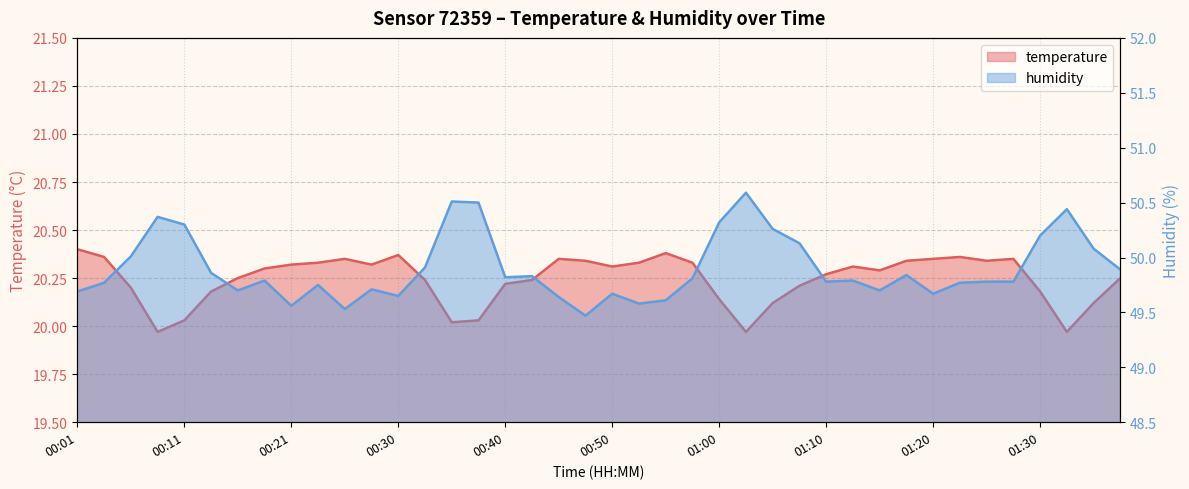

Reading right to left, transcribe all the data shown in this chart.

temperature: 20.2	20.1	20.0	20.2	20.4	20.3	20.4	20.4	20.3	20.3	20.3	20.3	20.2	20.1	20.0	20.1	20.3	20.4	20.3	20.3	20.3	20.4	20.2	20.2	20.0	20.0	20.2	20.4	20.3	20.4	20.3	20.3	20.3	20.2	20.2	20.0	20.0	20.2	20.4	20.4
humidity: 49.9	50.1	50.4	50.2	49.8	49.8	49.8	49.7	49.8	49.7	49.8	49.8	50.1	50.3	50.6	50.3	49.8	49.6	49.6	49.7	49.5	49.6	49.8	49.8	50.5	50.5	49.9	49.6	49.7	49.5	49.8	49.6	49.8	49.7	49.9	50.3	50.4	50.0	49.8	49.7